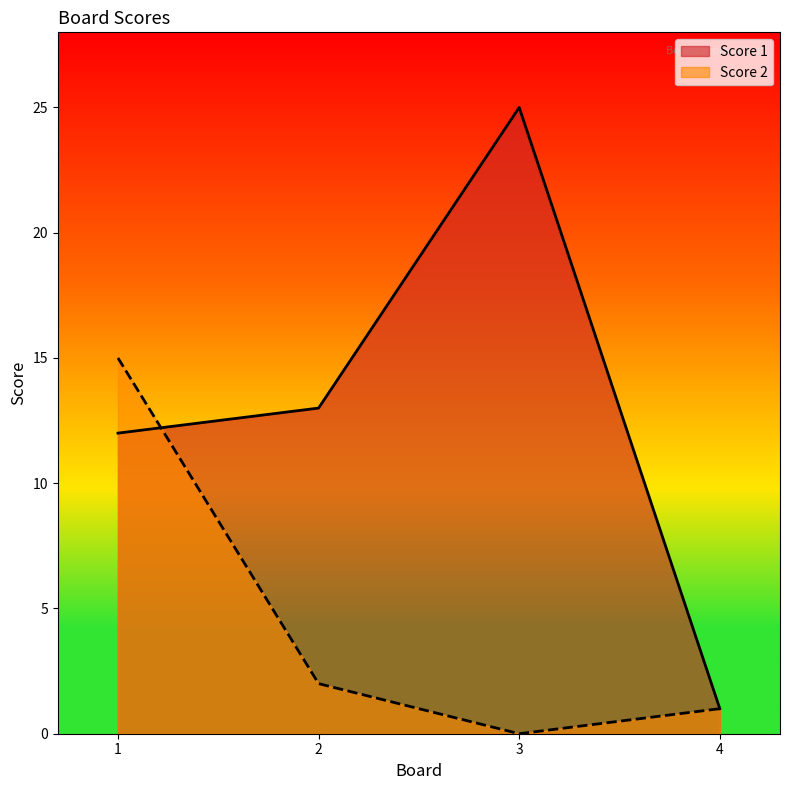

How many interior local peaks does the Score 1 series have?

1